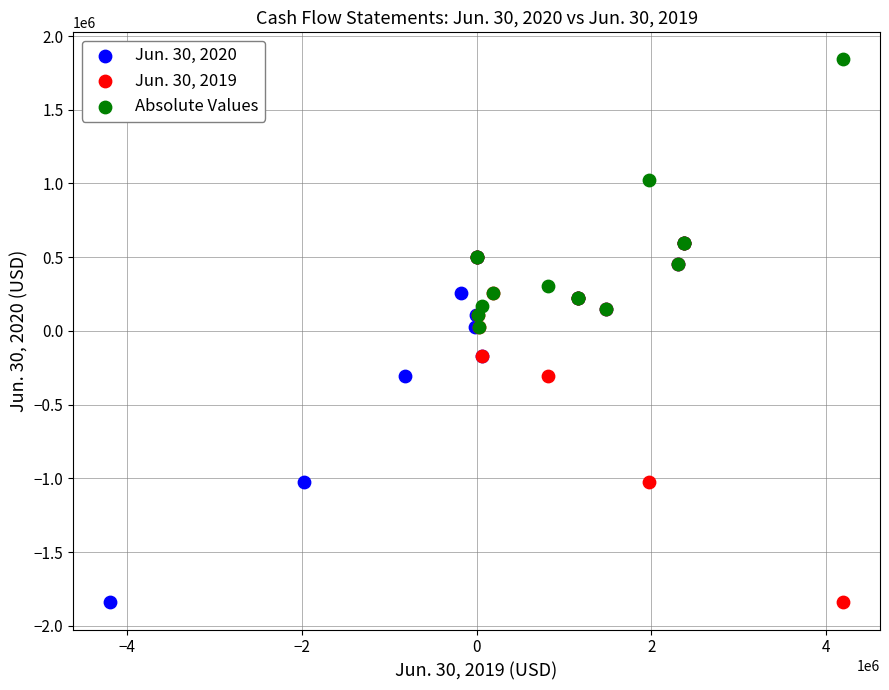

Which series contains the highest Y value?

Absolute Values